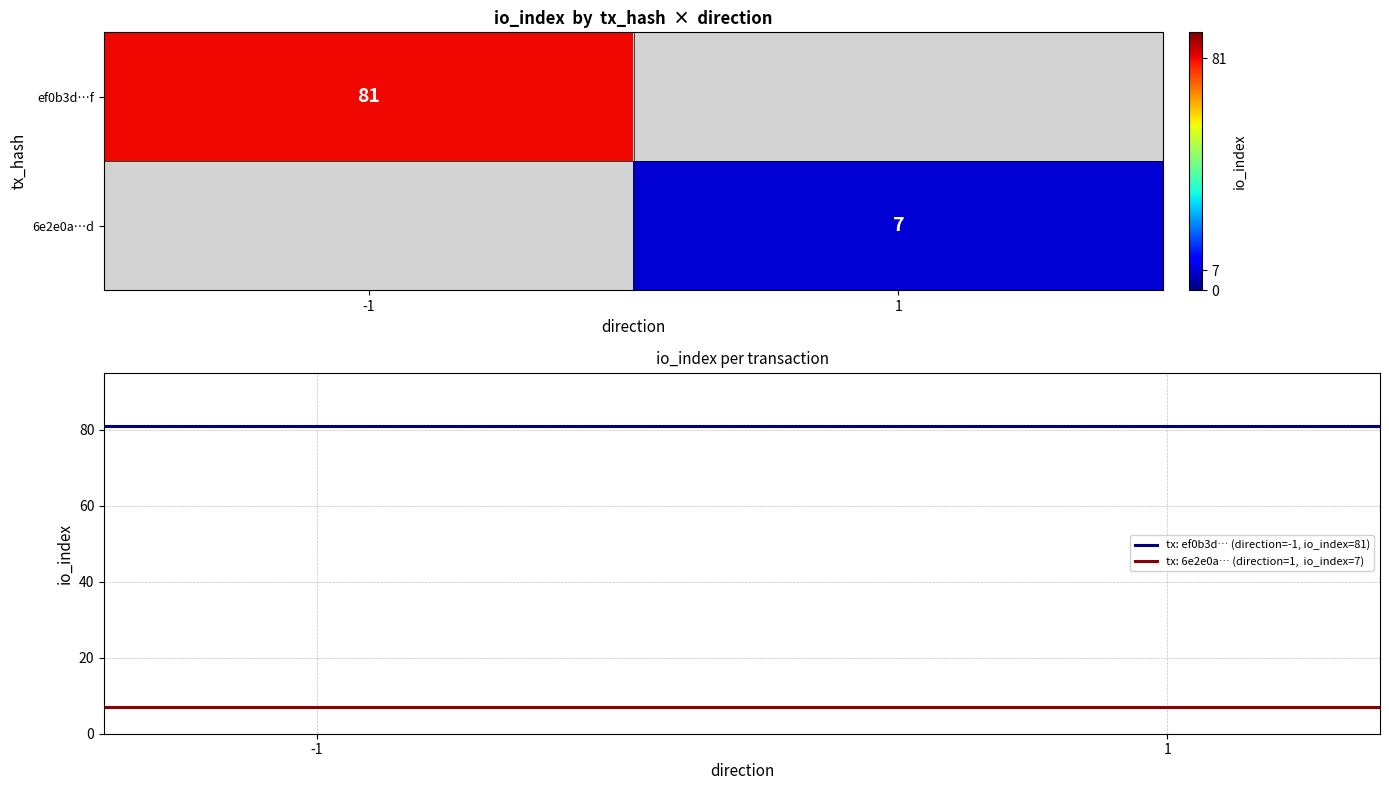

How many series are shown in this chart?

3